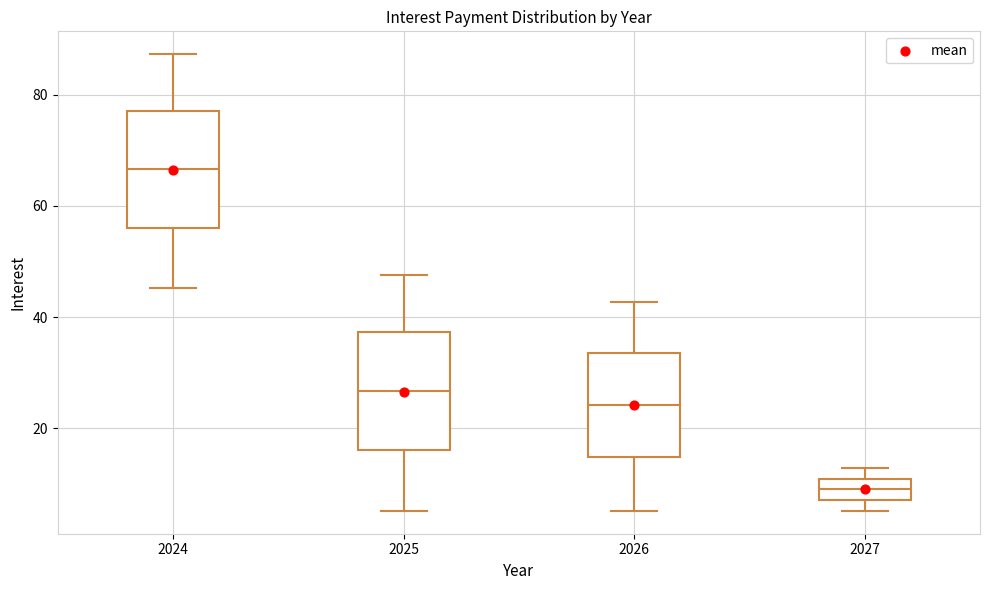

Where is the lower edge of the box at x = 2027 on the y-axis? The values are not printed on the chart, so give them approximately, as read against the axis.

8